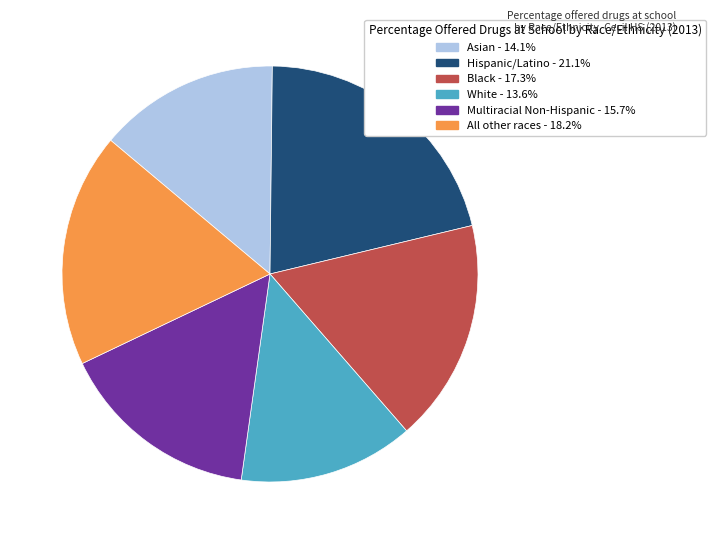

Does Hispanic/Latino represent more than half of the total?

No